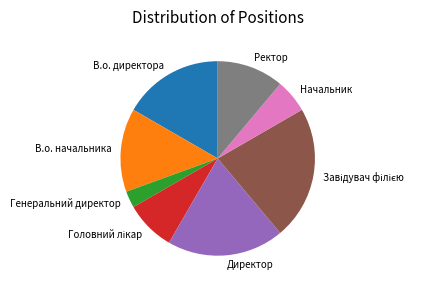

Do Ректор and Генеральний директор together represent more than half of the pie?

No